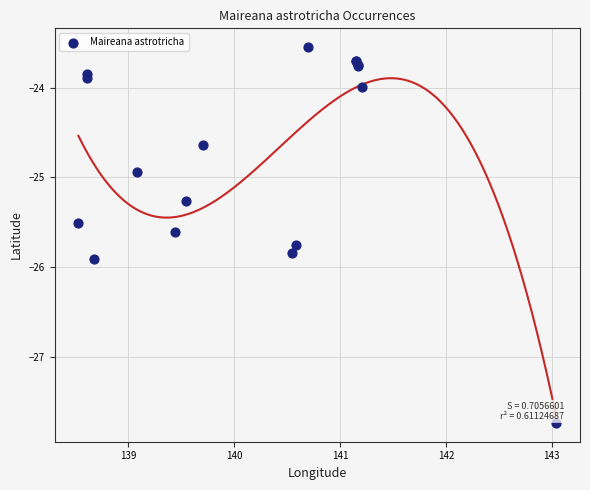

What Y value in the scatter plot is closest to -25?

-24.9